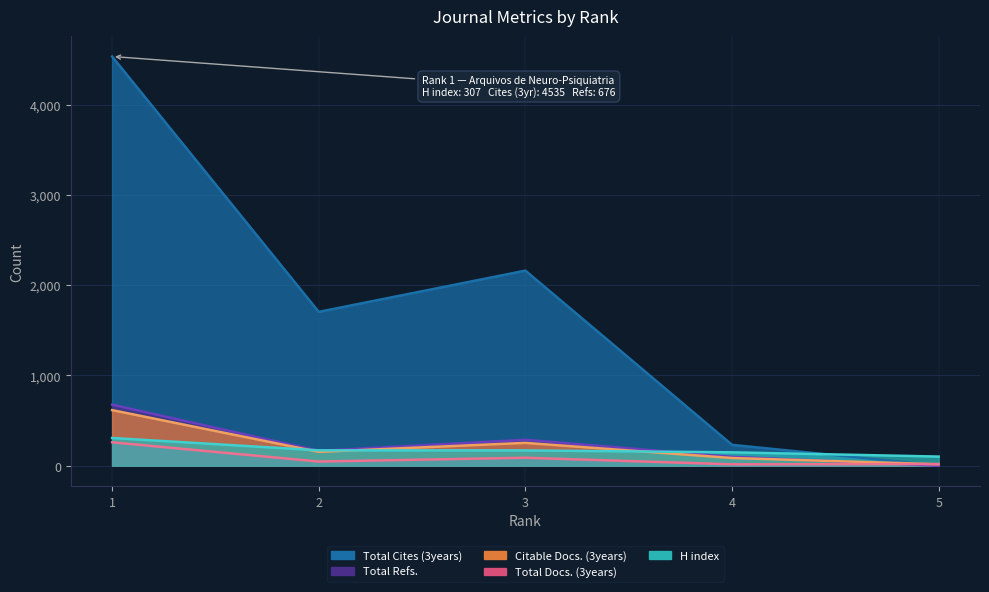

Which series has the largest range (max minus min)?

Total Cites (3years)